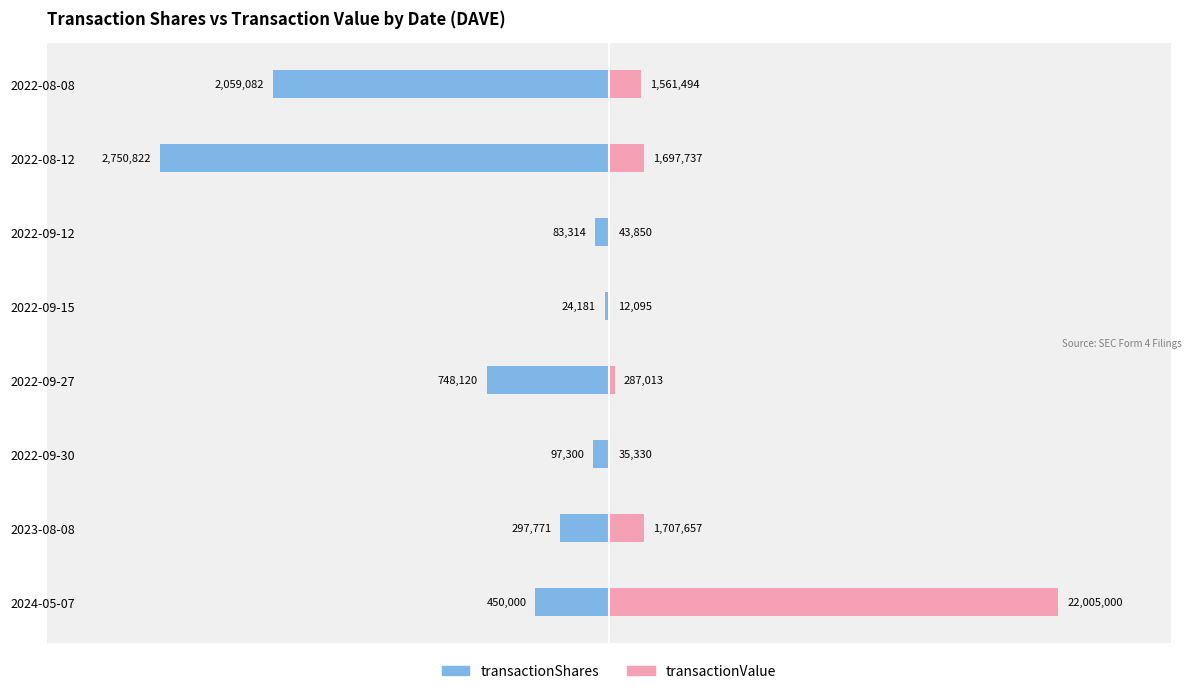

How many distinct data groups are displayed?

2